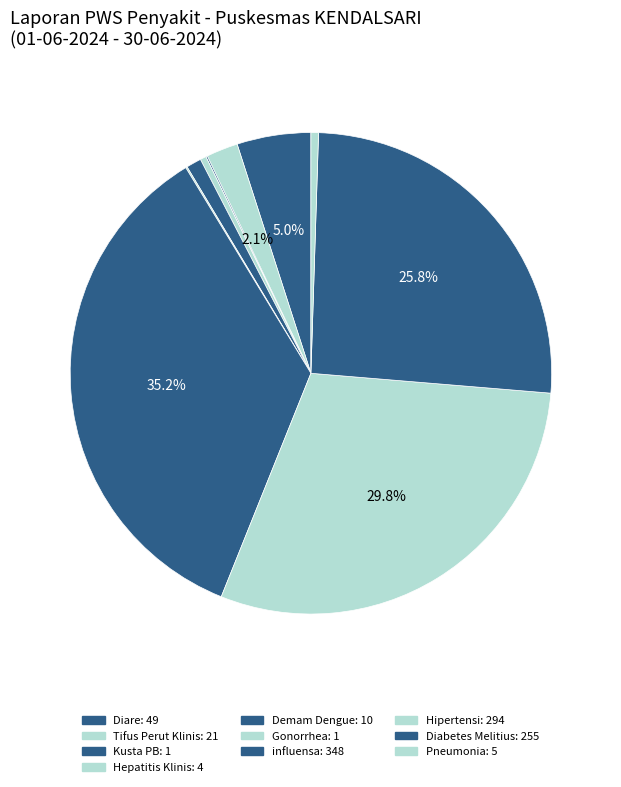

Count the number of slices in the pie.

10